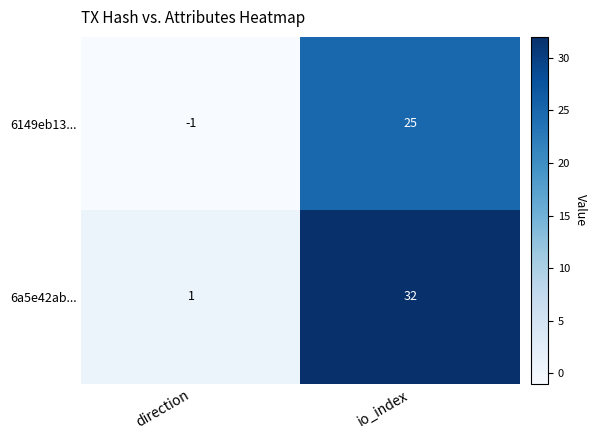

What is the spread (max minus min) of values at io_index?

7